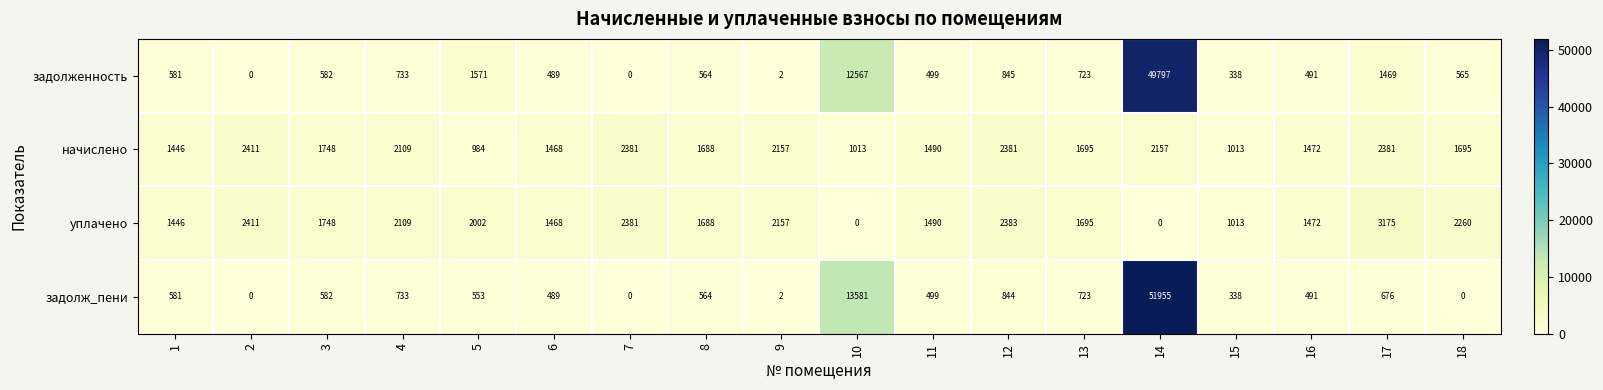

The value of задолж_пени at 4 is 177. True or false?

False